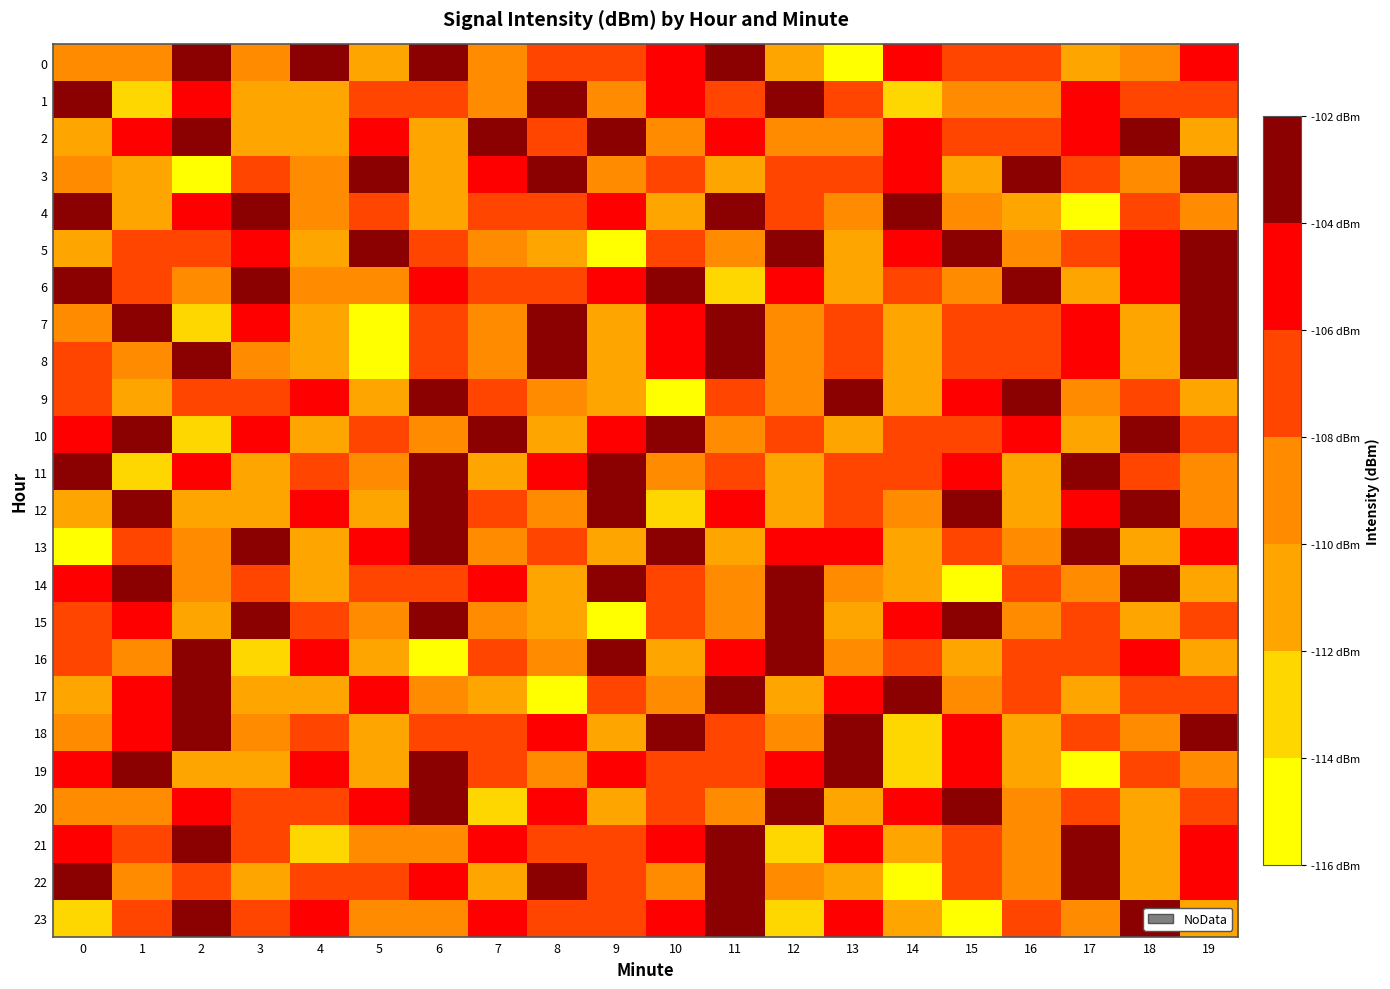

Reading left to right, what are all the values shown in this chart?

0: 0=-109.9	1=-108.2	2=-103.8	3=-109.2	4=-103.9	5=-110.9	6=-102.1	7=-108.2	8=-106.3	9=-108.0	10=-105.6	11=-103.5	12=-110.8	13=-115.5	14=-104.5	15=-107.4	16=-106.3	17=-111.5	18=-108.4	19=-104.9
1: 0=-103.5	1=-112.2	2=-104.4	3=-110.1	4=-111.5	5=-108.0	6=-106.3	7=-108.2	8=-103.8	9=-109.2	10=-105.8	11=-106.9	12=-103.3	13=-107.0	14=-113.9	15=-108.2	16=-109.5	17=-105.4	18=-106.4	19=-107.0
2: 0=-110.8	1=-104.9	2=-103.2	3=-111.1	4=-111.3	5=-104.7	6=-110.9	7=-102.8	8=-108.0	9=-103.9	10=-108.4	11=-104.5	12=-109.9	13=-109.5	14=-105.4	15=-106.4	16=-107.0	17=-105.6	18=-103.5	19=-110.1
3: 0=-109.2	1=-110.1	2=-115.5	3=-106.8	4=-108.7	5=-103.9	6=-111.5	7=-104.5	8=-102.8	9=-108.4	10=-108.0	11=-110.9	12=-108.0	13=-107.4	14=-104.7	15=-110.9	16=-102.1	17=-106.3	18=-108.2	19=-103.8
4: 0=-103.9	1=-111.5	2=-104.5	3=-102.8	4=-108.4	5=-108.0	6=-110.9	7=-108.0	8=-107.4	9=-104.7	10=-110.9	11=-102.1	12=-106.3	13=-108.2	14=-103.8	15=-109.2	16=-110.1	17=-115.5	18=-106.8	19=-108.7
5: 0=-110.9	1=-108.0	2=-107.4	3=-104.7	4=-110.9	5=-102.1	6=-106.3	7=-109.2	8=-110.1	9=-115.5	10=-106.8	11=-108.7	12=-103.9	13=-111.5	14=-104.5	15=-102.8	16=-108.4	17=-108.0	18=-104.9	19=-103.2
6: 0=-102.1	1=-106.3	2=-108.2	3=-103.8	4=-109.9	5=-109.5	6=-105.4	7=-106.4	8=-107.0	9=-105.6	10=-103.5	11=-112.2	12=-104.4	13=-110.1	14=-106.8	15=-108.7	16=-103.9	17=-111.5	18=-104.5	19=-102.8
7: 0=-108.2	1=-103.5	2=-112.2	3=-104.4	4=-110.1	5=-115.5	6=-106.8	7=-108.7	8=-103.9	9=-111.5	10=-104.5	11=-102.8	12=-108.4	13=-108.0	14=-110.9	15=-108.0	16=-107.4	17=-104.7	18=-110.9	19=-102.1
8: 0=-106.3	1=-108.2	2=-103.8	3=-109.2	4=-110.1	5=-115.5	6=-106.8	7=-108.7	8=-103.9	9=-111.5	10=-104.5	11=-102.8	12=-108.4	13=-108.0	14=-110.9	15=-108.0	16=-107.4	17=-104.7	18=-110.9	19=-102.1
9: 0=-108.0	1=-110.9	2=-108.0	3=-107.4	4=-104.7	5=-110.9	6=-102.1	7=-106.3	8=-109.2	9=-110.1	10=-115.5	11=-106.8	12=-108.7	13=-103.9	14=-111.5	15=-104.5	16=-102.8	17=-108.4	18=-108.0	19=-110.8
10: 0=-105.6	1=-103.5	2=-112.2	3=-104.4	4=-110.1	5=-106.8	6=-108.7	7=-103.9	8=-111.5	9=-104.5	10=-102.8	11=-108.4	12=-108.0	13=-110.9	14=-108.0	15=-107.4	16=-104.7	17=-110.9	18=-102.1	19=-106.3
11: 0=-103.5	1=-112.2	2=-104.4	3=-110.1	4=-106.8	5=-108.7	6=-103.9	7=-111.5	8=-104.5	9=-102.8	10=-108.4	11=-108.0	12=-110.9	13=-108.0	14=-107.4	15=-104.7	16=-110.9	17=-102.1	18=-106.3	19=-108.2
12: 0=-110.8	1=-103.2	2=-111.1	3=-111.3	4=-104.7	5=-110.9	6=-102.1	7=-106.3	8=-108.2	9=-103.5	10=-112.2	11=-104.4	12=-110.1	13=-106.8	14=-108.7	15=-103.9	16=-111.5	17=-104.5	18=-102.8	19=-108.4
13: 0=-115.5	1=-106.8	2=-108.7	3=-103.9	4=-111.5	5=-104.5	6=-102.8	7=-108.4	8=-108.0	9=-110.8	10=-103.2	11=-111.1	12=-104.9	13=-104.4	14=-110.1	15=-106.8	16=-108.7	17=-103.9	18=-111.5	19=-104.5
14: 0=-104.5	1=-102.8	2=-108.4	3=-108.0	4=-110.9	5=-108.0	6=-107.4	7=-104.7	8=-110.9	9=-102.1	10=-106.3	11=-108.2	12=-103.8	13=-109.2	14=-110.1	15=-115.5	16=-106.8	17=-108.7	18=-103.9	19=-111.5
15: 0=-107.4	1=-104.7	2=-110.9	3=-102.1	4=-106.3	5=-108.2	6=-103.8	7=-109.2	8=-110.1	9=-115.5	10=-106.8	11=-108.7	12=-103.9	13=-111.5	14=-104.5	15=-102.8	16=-108.4	17=-108.0	18=-110.9	19=-108.0
16: 0=-106.3	1=-108.2	2=-103.5	3=-112.2	4=-104.4	5=-110.1	6=-115.5	7=-106.8	8=-108.7	9=-103.9	10=-111.5	11=-104.5	12=-102.8	13=-108.4	14=-108.0	15=-110.9	16=-108.0	17=-107.4	18=-104.7	19=-110.9
17: 0=-111.5	1=-104.9	2=-103.2	3=-111.1	4=-111.3	5=-104.4	6=-109.2	7=-110.1	8=-115.5	9=-106.8	10=-108.7	11=-103.9	12=-111.5	13=-104.5	14=-102.8	15=-108.4	16=-108.0	17=-110.9	18=-108.0	19=-107.4
18: 0=-108.4	1=-104.5	2=-102.8	3=-108.4	4=-108.0	5=-110.9	6=-108.0	7=-107.4	8=-104.7	9=-110.9	10=-102.1	11=-106.3	12=-108.2	13=-103.5	14=-112.2	15=-104.4	16=-110.1	17=-106.8	18=-108.7	19=-103.9
19: 0=-104.9	1=-103.8	2=-111.1	3=-111.3	4=-104.7	5=-110.9	6=-102.1	7=-106.3	8=-109.5	9=-105.4	10=-106.4	11=-107.0	12=-105.6	13=-103.5	14=-112.2	15=-104.4	16=-110.1	17=-115.5	18=-106.8	19=-108.7
20: 0=-109.9	1=-109.5	2=-105.4	3=-106.4	4=-107.0	5=-105.6	6=-103.5	7=-112.2	8=-104.4	9=-110.1	10=-106.8	11=-108.7	12=-103.9	13=-111.5	14=-104.5	15=-102.8	16=-108.4	17=-108.0	18=-110.9	19=-108.0
21: 0=-105.8	1=-106.9	2=-103.3	3=-107.0	4=-113.9	5=-108.2	6=-109.5	7=-105.4	8=-106.4	9=-107.0	10=-105.6	11=-103.5	12=-112.2	13=-104.4	14=-110.1	15=-106.8	16=-108.7	17=-103.9	18=-111.5	19=-104.5
22: 0=-102.8	1=-108.4	2=-108.0	3=-110.9	4=-108.0	5=-107.4	6=-104.7	7=-110.9	8=-102.1	9=-106.3	10=-108.2	11=-103.8	12=-109.2	13=-110.1	14=-115.5	15=-106.8	16=-108.7	17=-103.9	18=-111.5	19=-104.5
23: 0=-113.9	1=-107.0	2=-103.3	3=-106.9	4=-105.8	5=-109.9	6=-109.5	7=-105.4	8=-106.4	9=-107.0	10=-105.6	11=-103.5	12=-112.2	13=-104.4	14=-110.1	15=-115.5	16=-106.8	17=-108.7	18=-103.9	19=-111.5